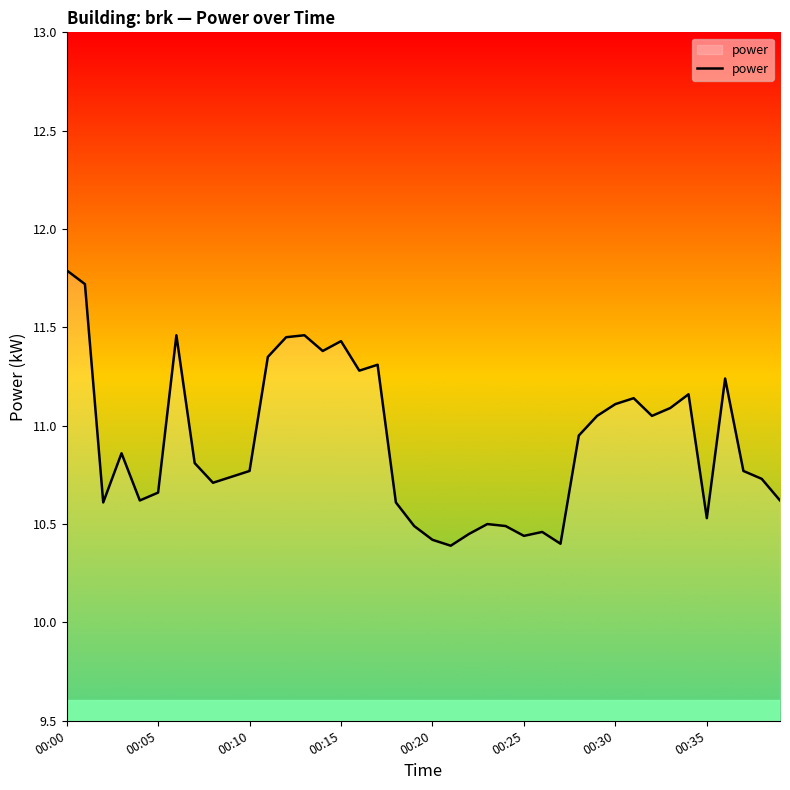

What is the greatest value displayed?

11.8